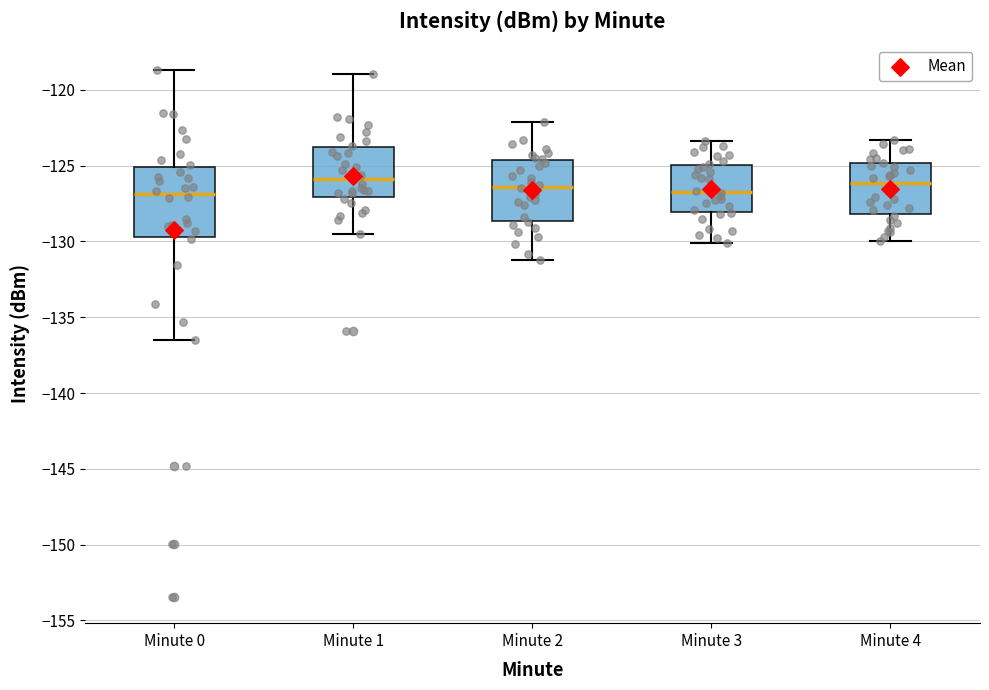

Where is the lower edge of the box for Minute 3 on the y-axis? The values are not printed on the chart, so give them approximately, as read against the axis.

-128.0